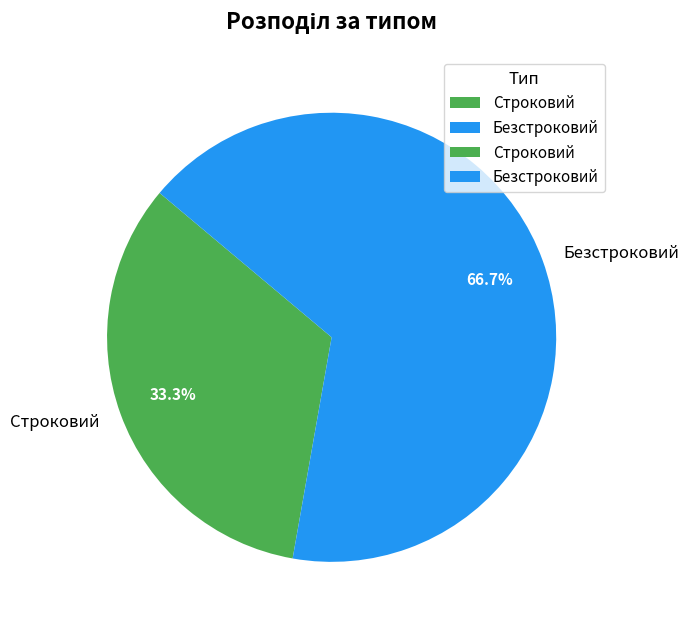

Rank the categories by value from highest to lowest.

Безстроковий, Строковий